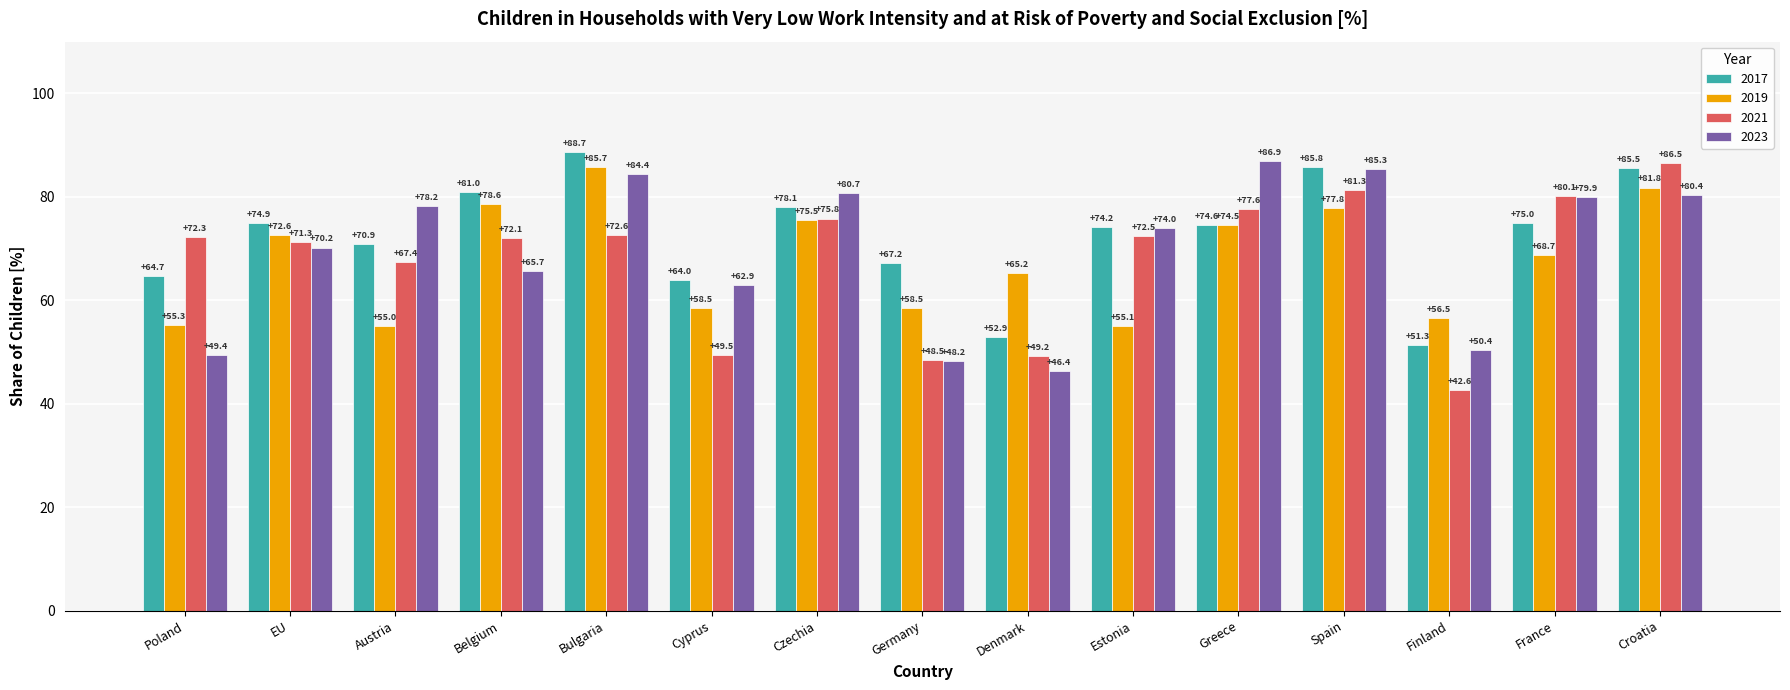

How many bars are there in each group?

4